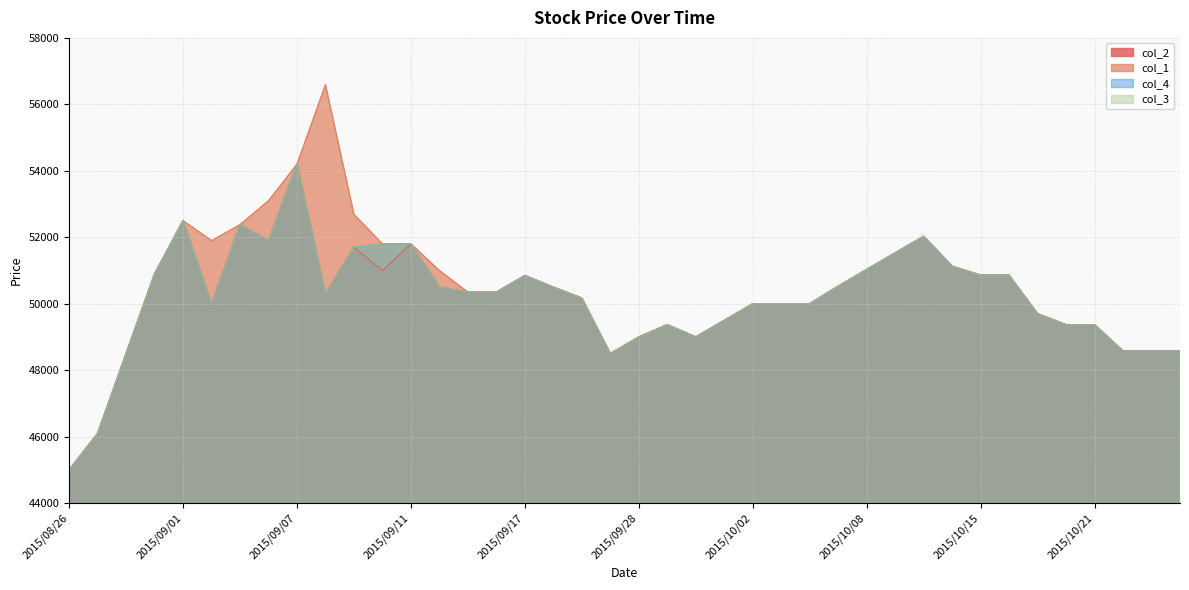

Which series has the largest range (max minus min)?

col_1